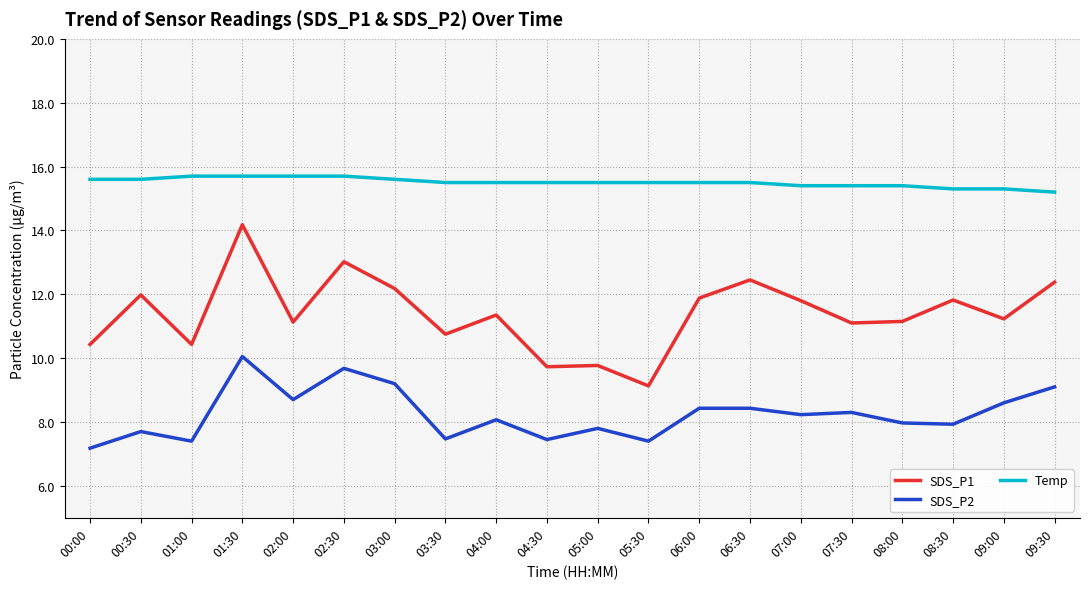

What is the sum of the Temp values at 05:30 and 08:00?

30.9